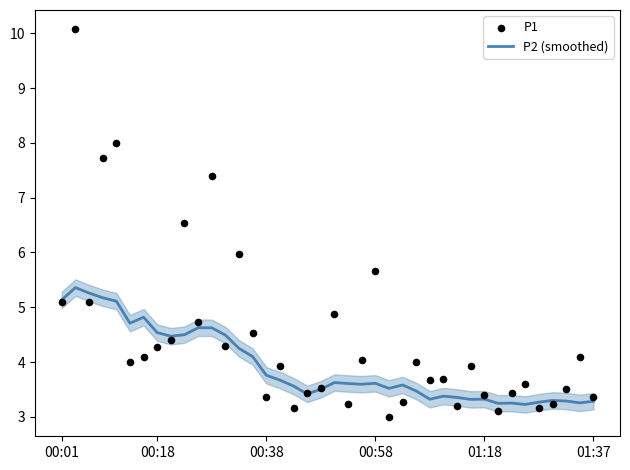

What is the minimum value for P2 (smoothed)?

3.2